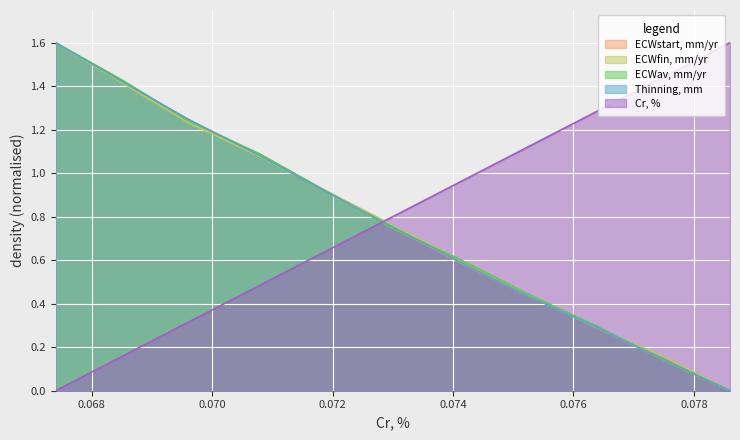

True or false: ECWav, mm/yr has more than 0 interior local peaks.

False